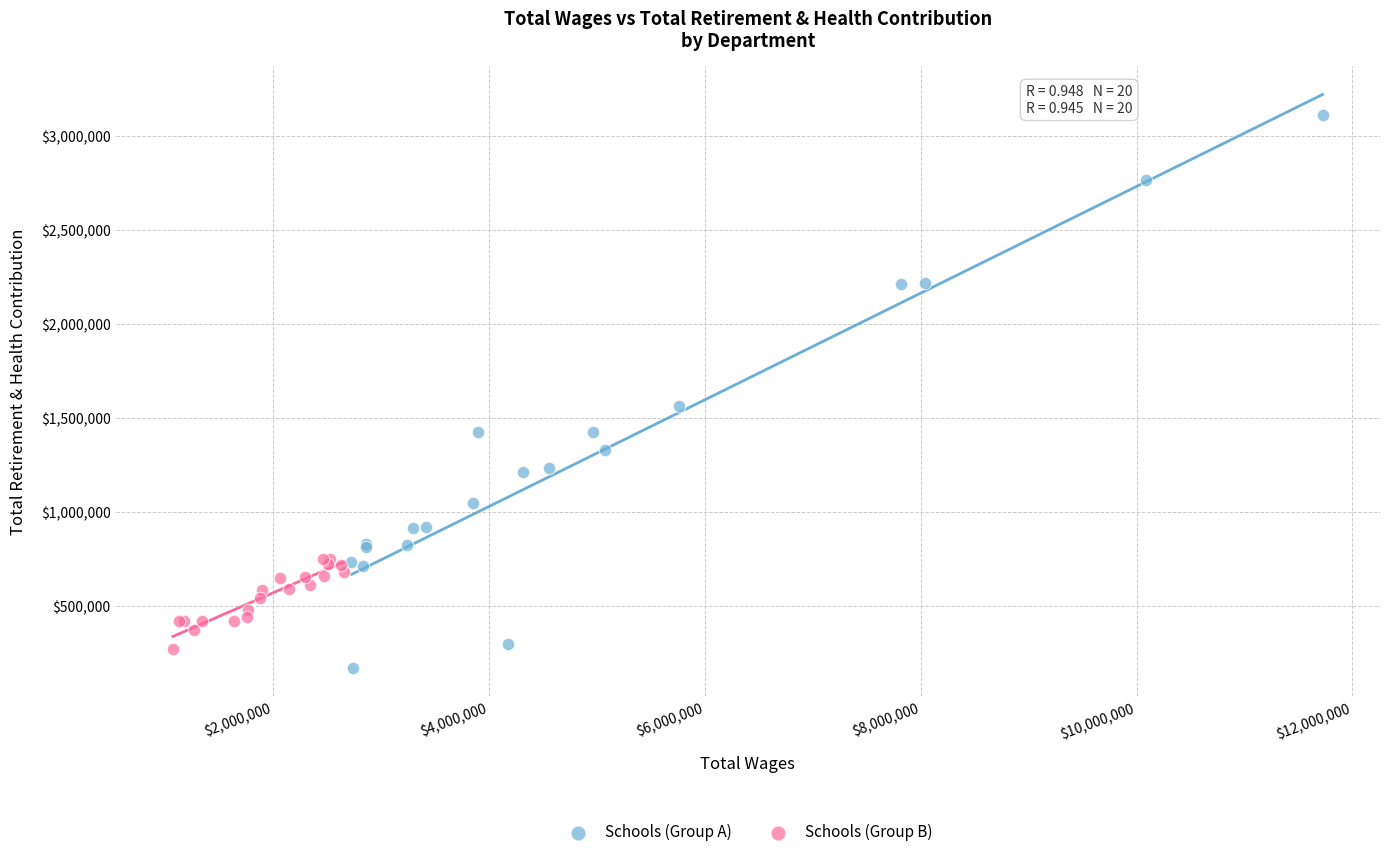

Which series has the largest Y range (max minus min)?

Schools (Group A)